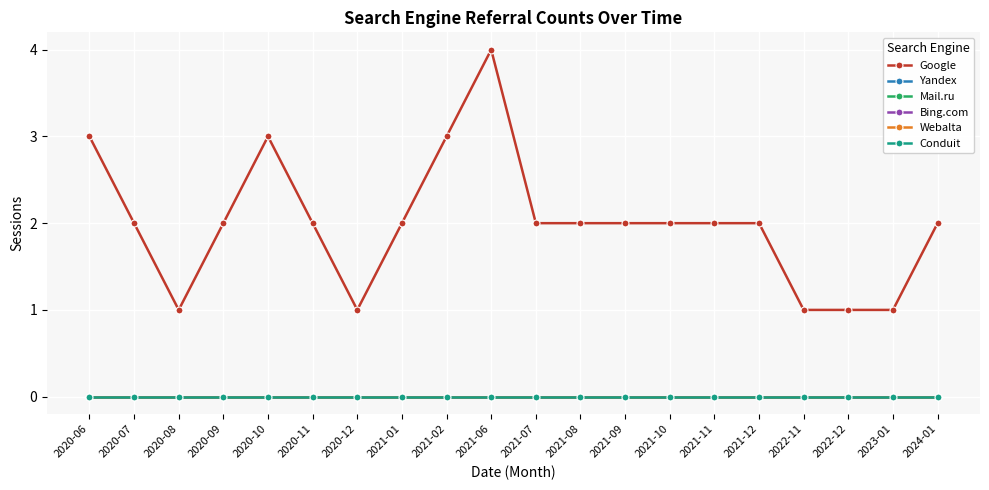

List the series in order of their peak value, highest first.

Google, Yandex, Mail.ru, Bing.com, Webalta, Conduit